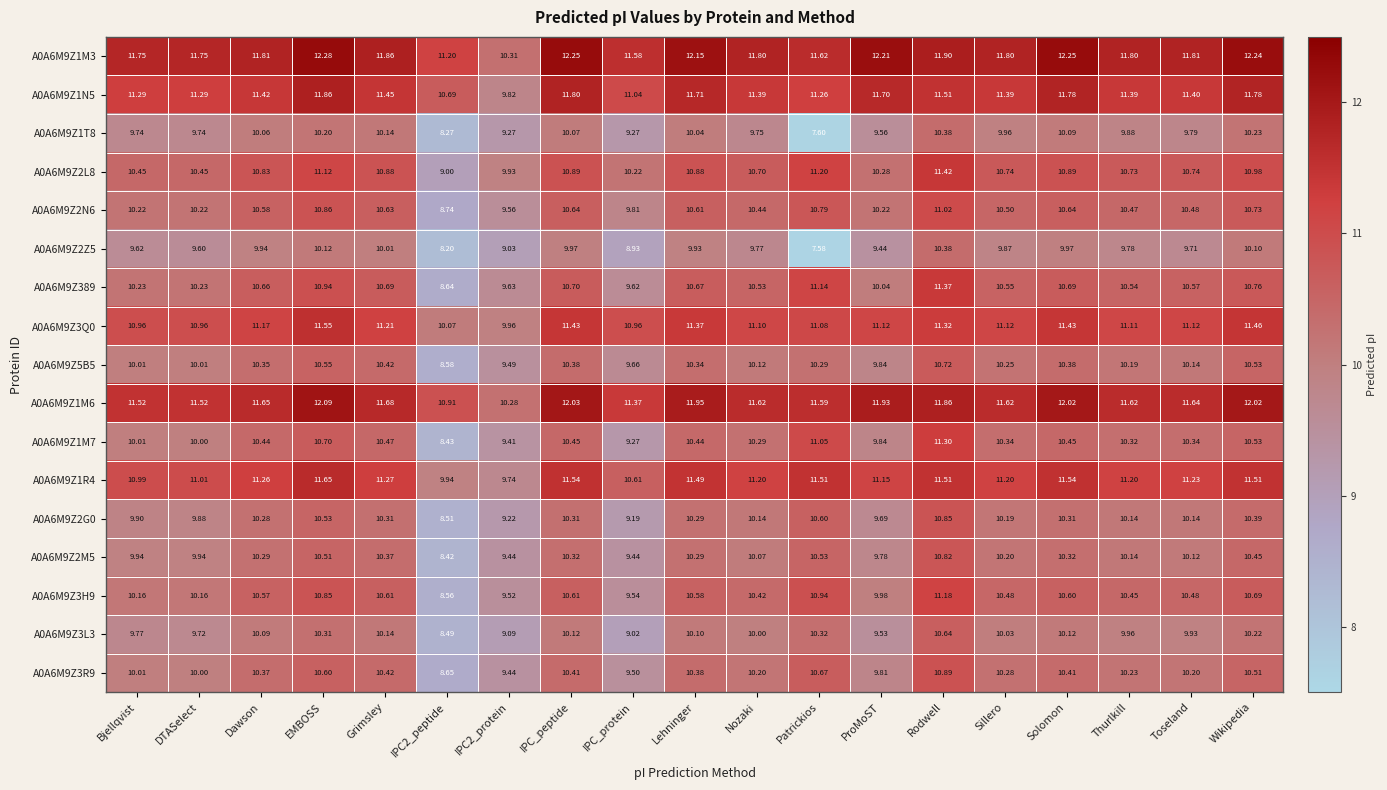

Which label corresponds to the smallest value in the chart?

Patrickios